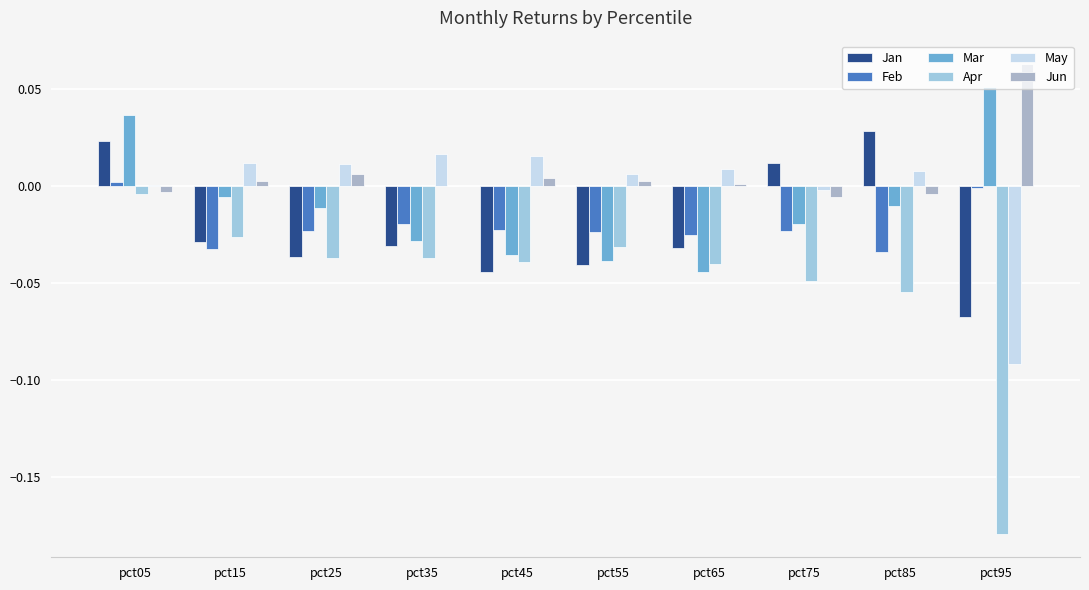

How many series are shown in this chart?

6